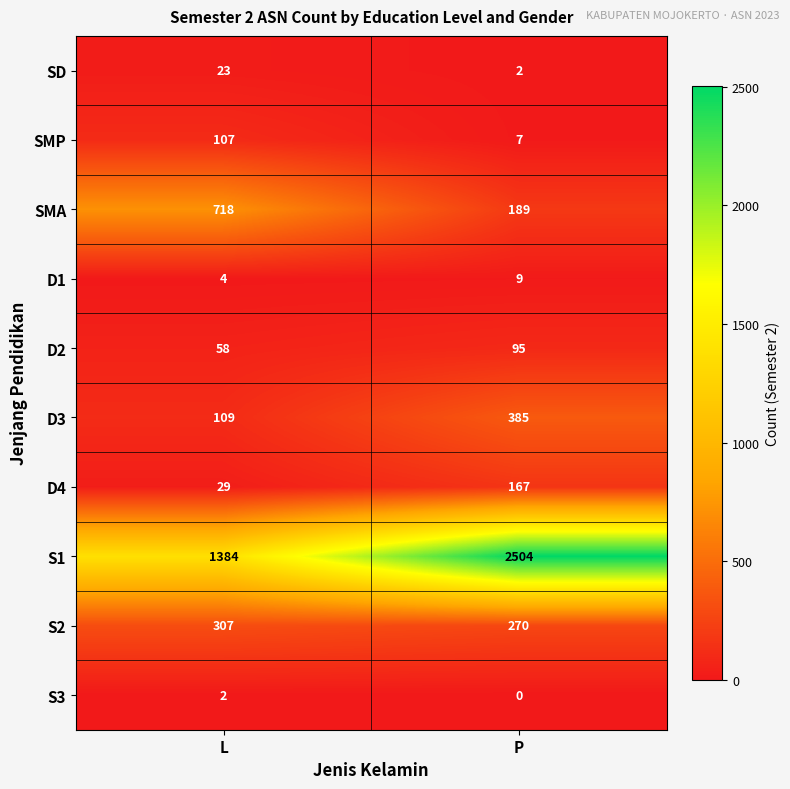

What is the highest value of the SMA series?

718